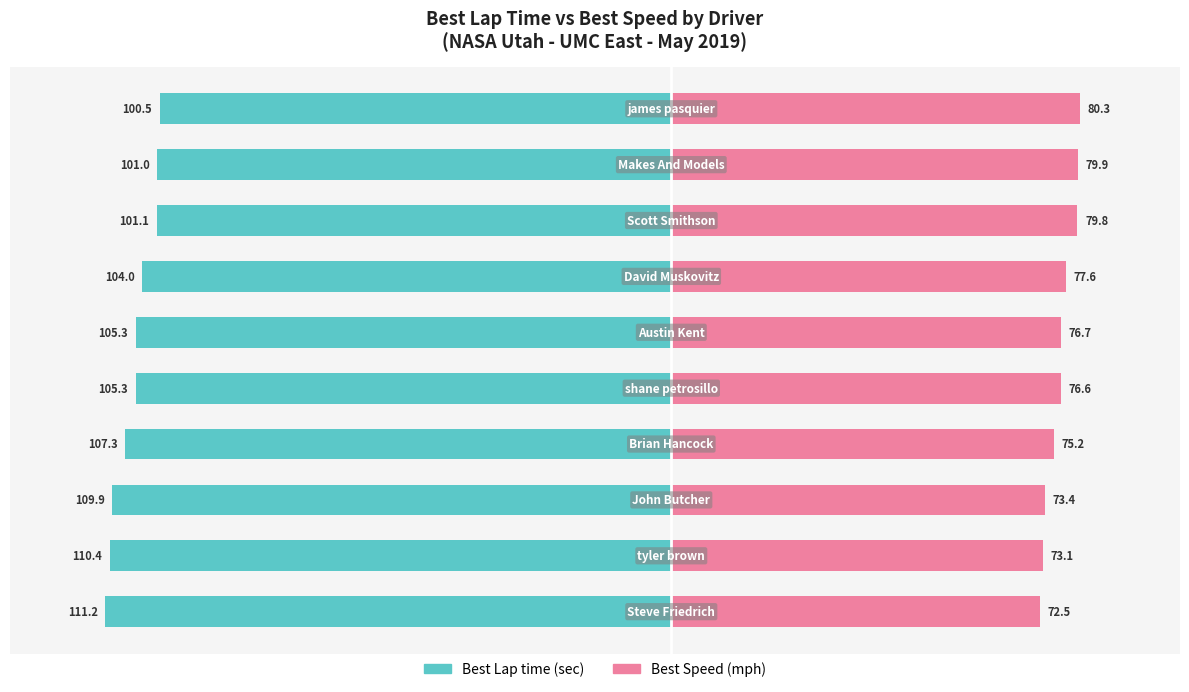

True or false: Best Lap time has a value of -30.0 at 6.

False